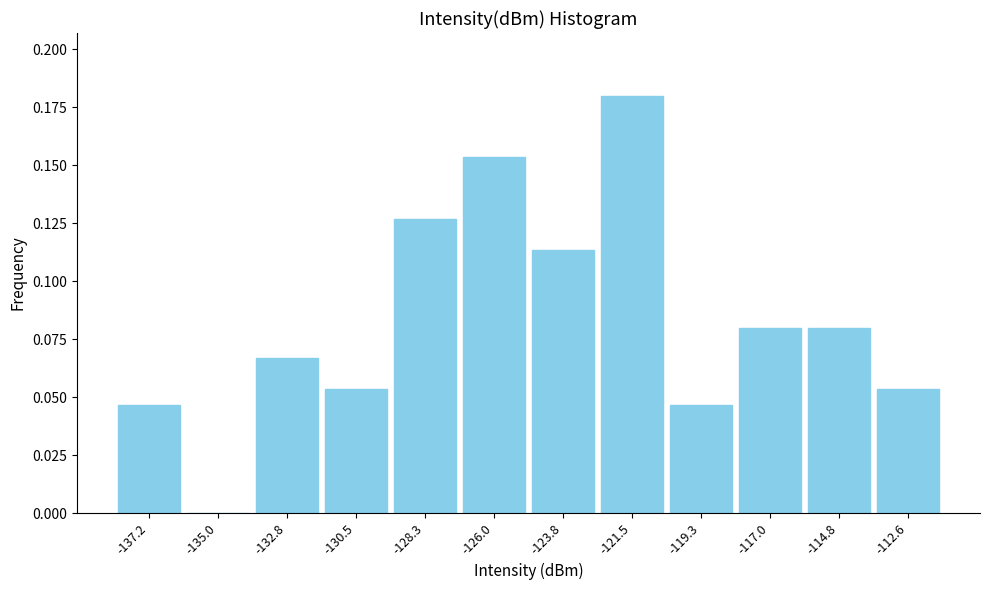

Which category has the highest value across all series?

-121.5